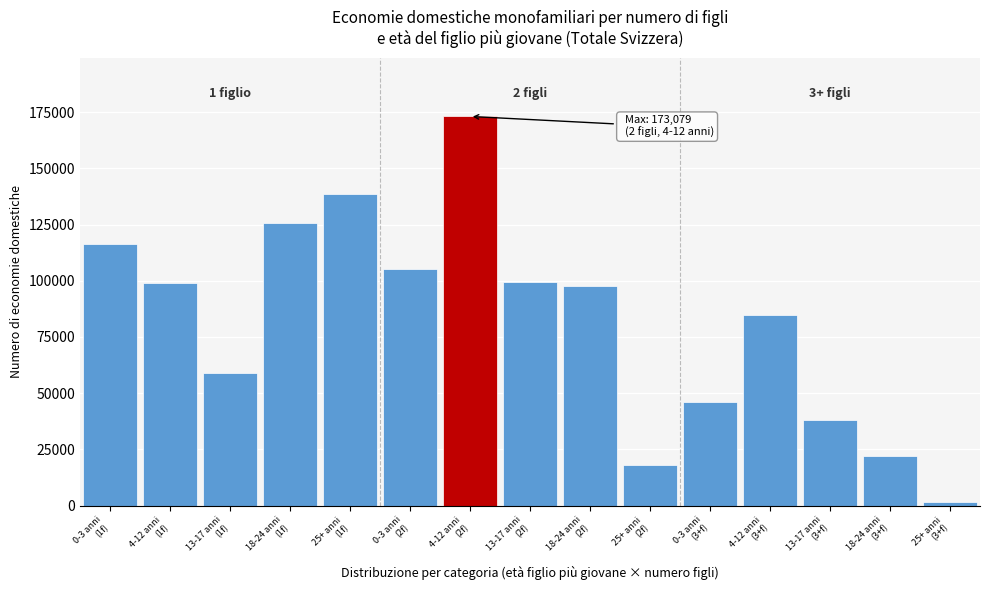

What is the difference between the maximum and minimum values?

171425.1